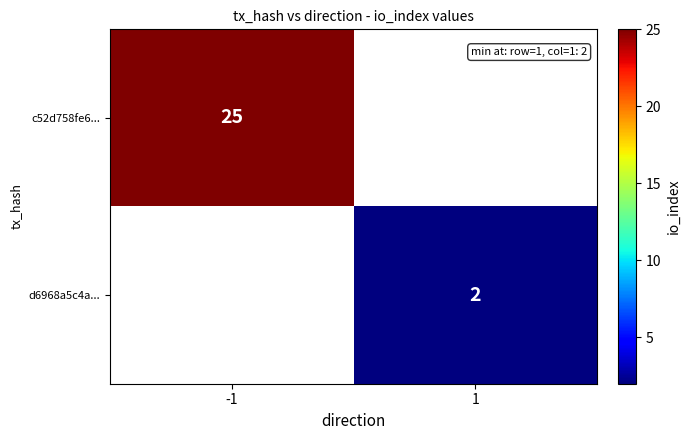

Is it true that c52d758fe6... equals 43 at -1?

False